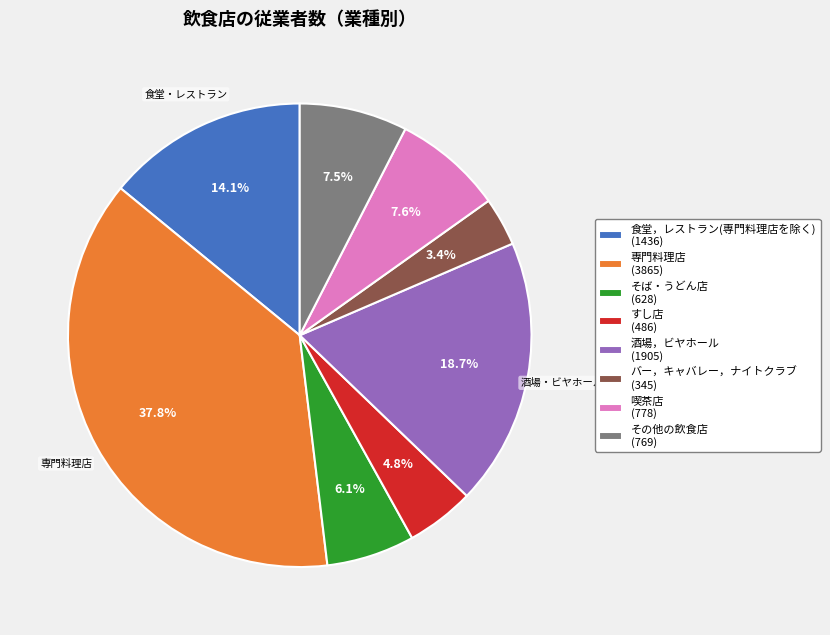

Combined, do その他の飲食店 (769) and すし店 (486) account for over 50%?

No